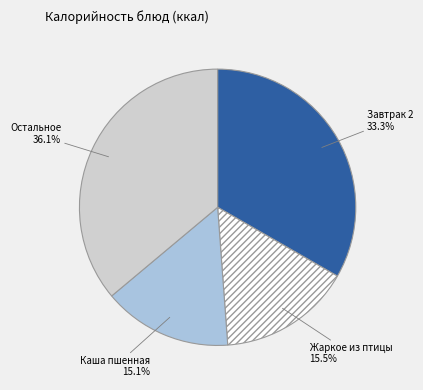

Is there a majority slice in this chart?

No